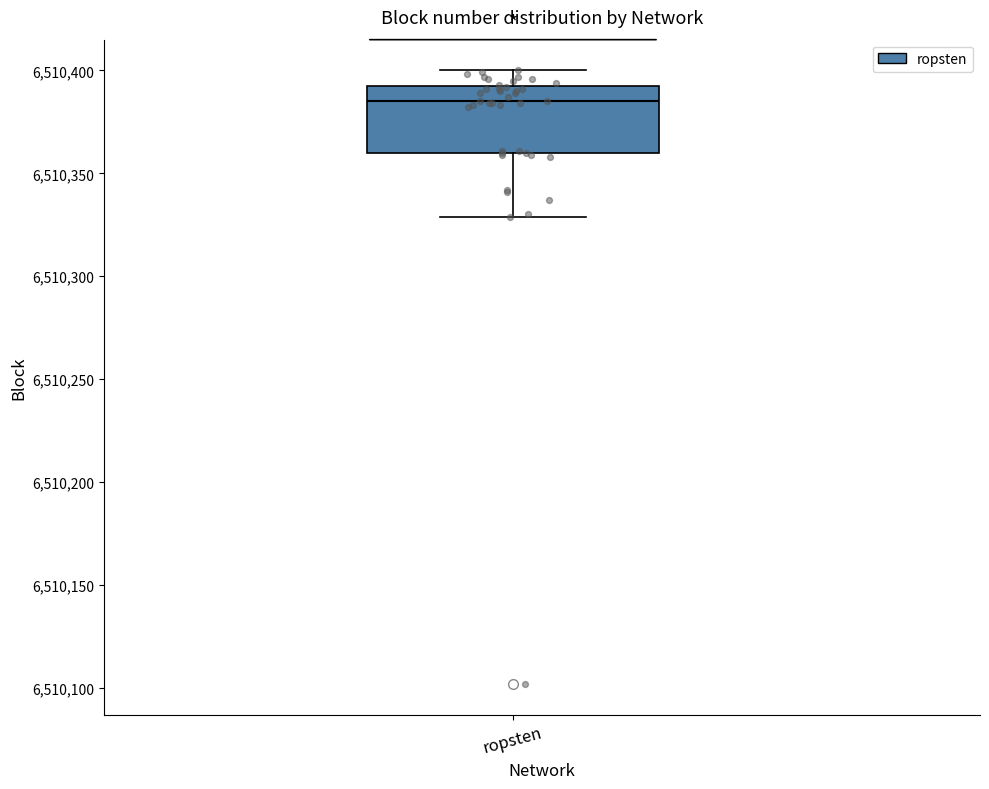

Transcribe this box plot: give where the median line is, the range the box spans, and where the two whiskers end, as read against the y-axis. The values are not printed on the chart, so give them approximately, as read against the axis.

median 6510385, box 6510360 to 6510390, whiskers 6510330 to 6510400